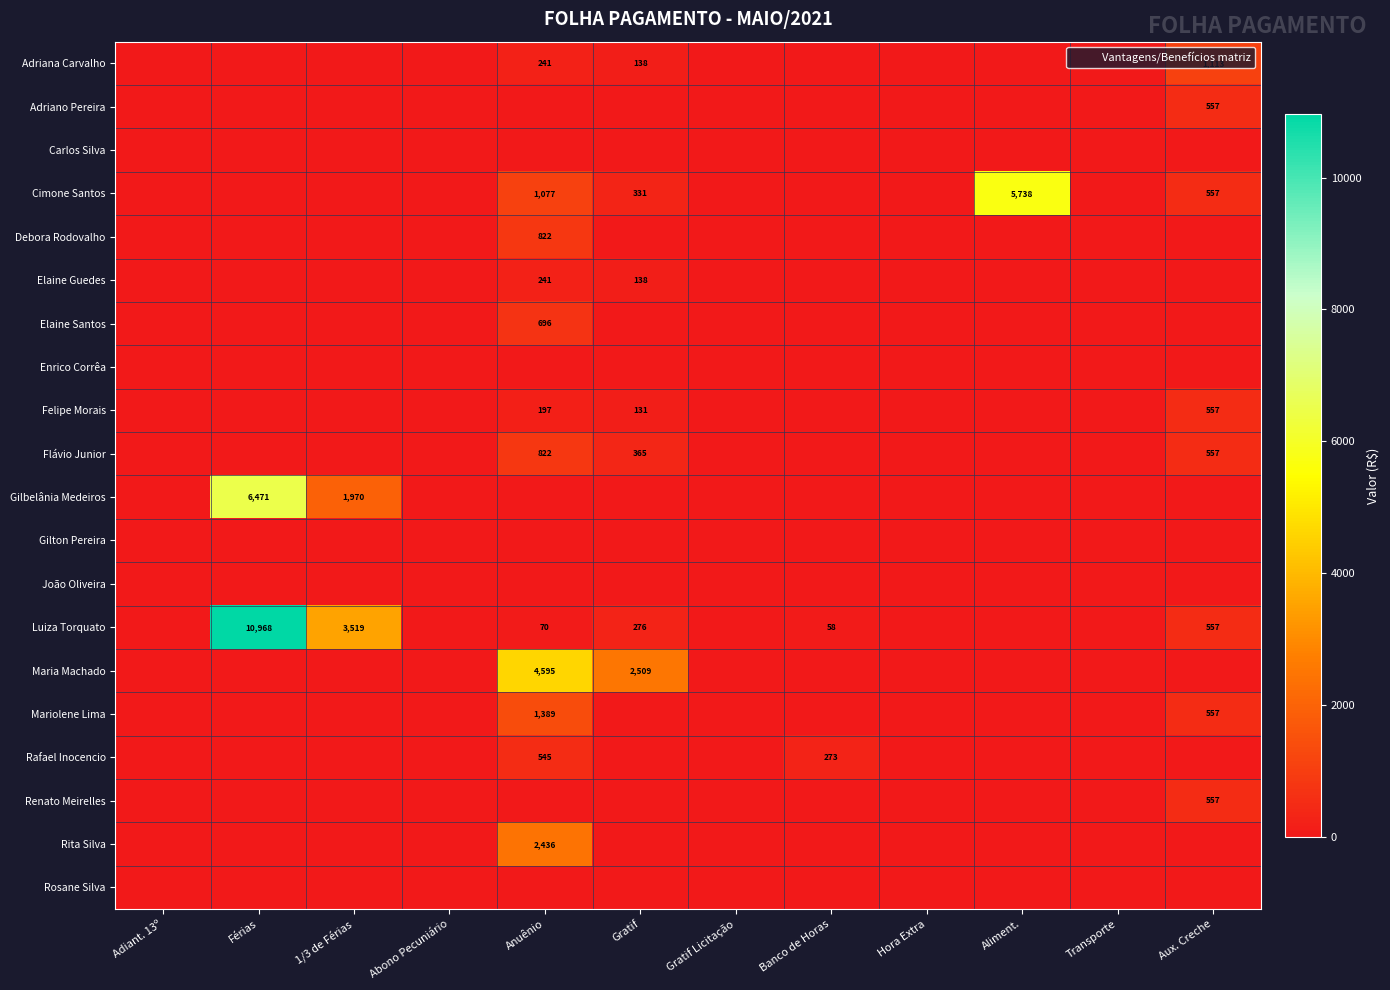

Which series has the largest total across all categories?

Luiza Torquato